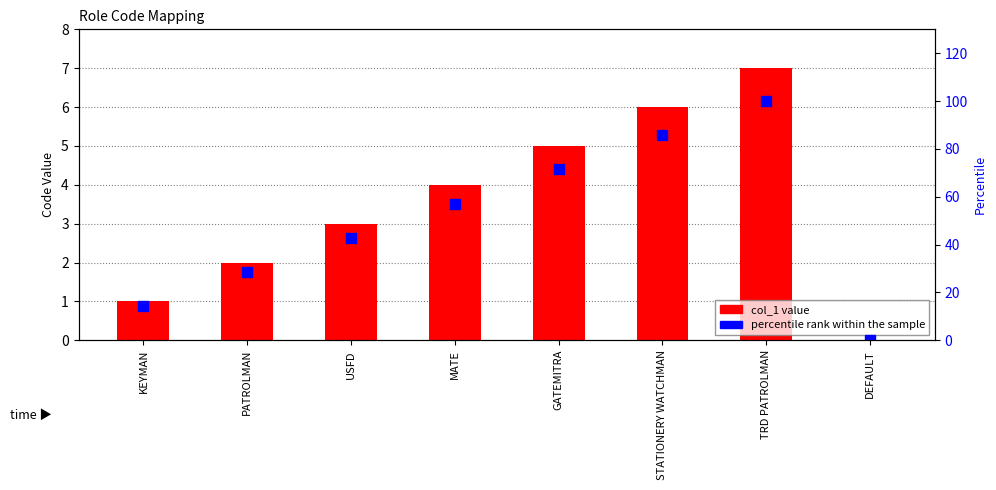

How many col_1 values are between 2 and 6?

5